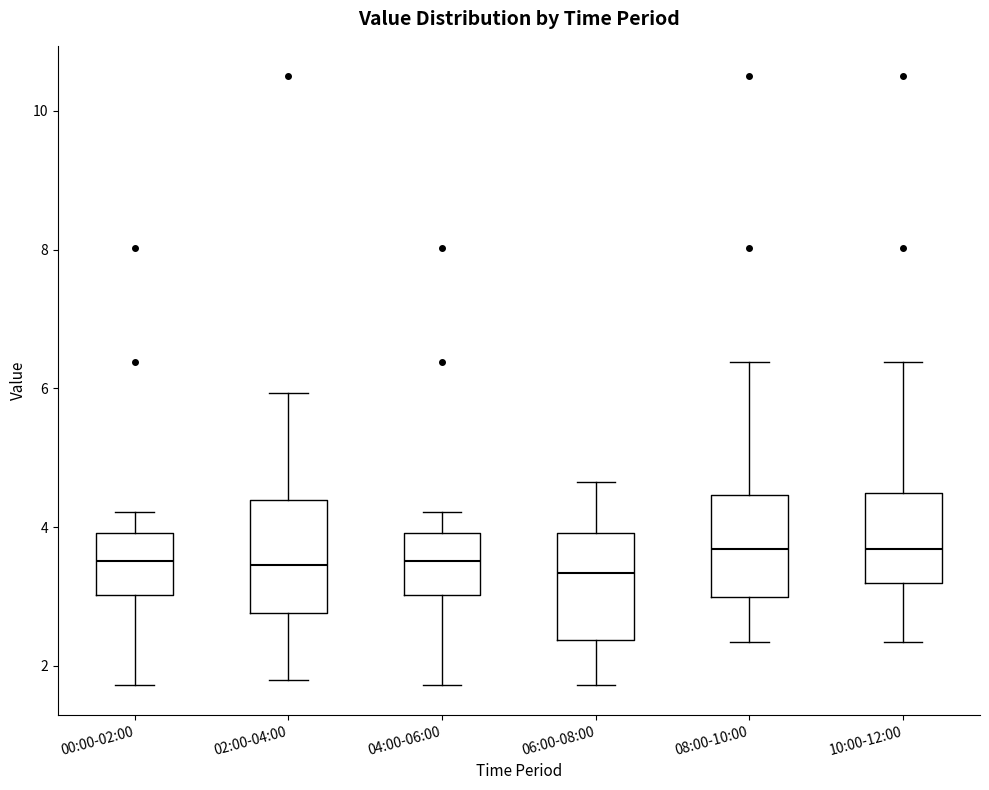

Reading left to right, transcribe this box plot: for each box, give where its median line is, the range the box spans, and where its two whiskers end, as read against the y-axis. The values are not printed on the chart, so give them approximately, as read against the axis.

00:00-02:00: median 3.6, box 3.0 to 4.0, whiskers 1.8 to 4.2
02:00-04:00: median 3.4, box 2.8 to 4.4, whiskers 1.8 to 6.0
04:00-06:00: median 3.6, box 3.0 to 4.0, whiskers 1.8 to 4.2
06:00-08:00: median 3.4, box 2.4 to 4.0, whiskers 1.8 to 4.6
08:00-10:00: median 3.6, box 3.0 to 4.4, whiskers 2.4 to 6.4
10:00-12:00: median 3.6, box 3.2 to 4.4, whiskers 2.4 to 6.4